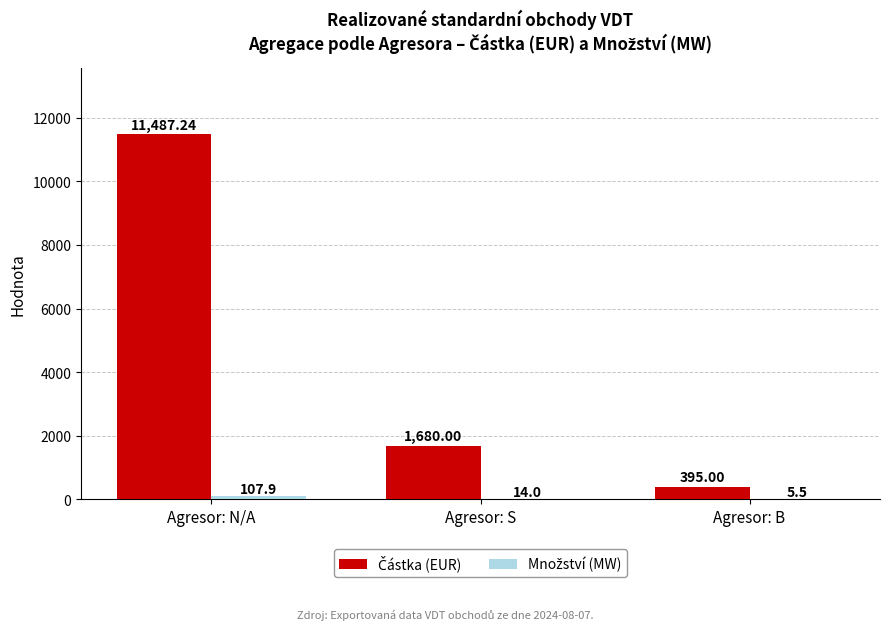

Which category has the highest value across all series?

Agresor: N/A